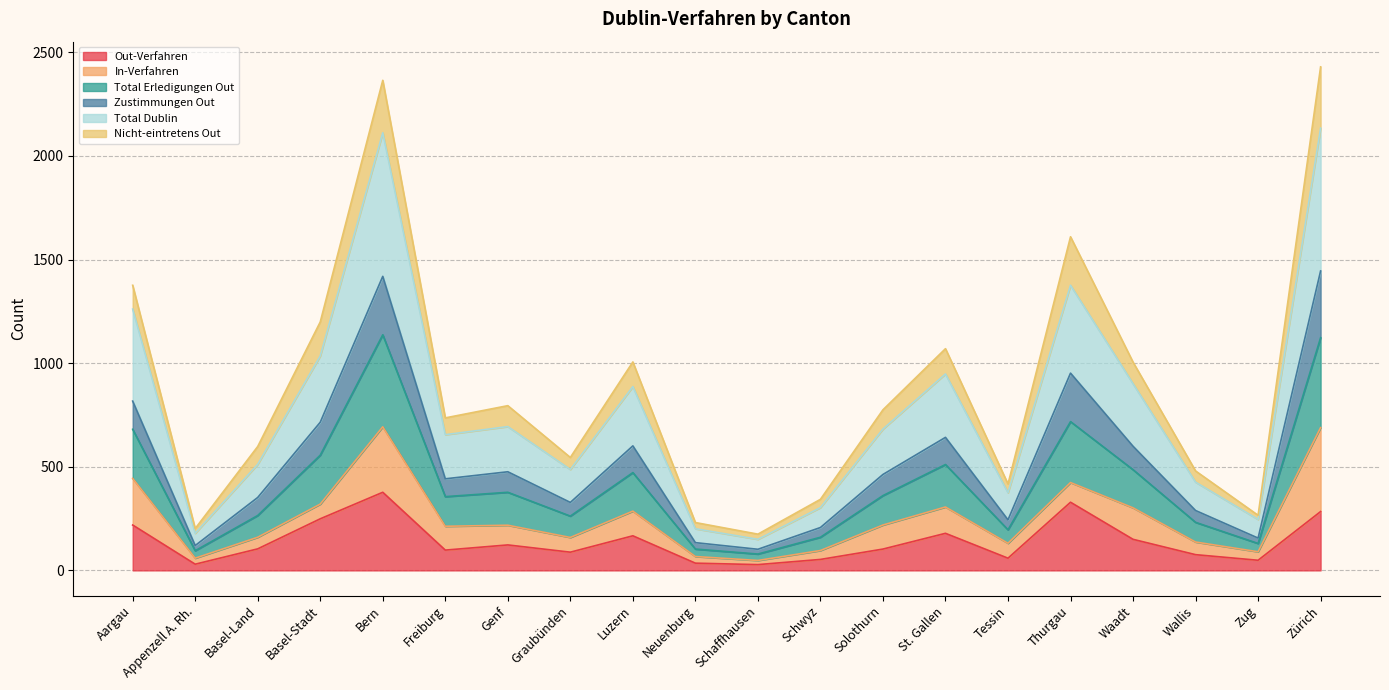

How many lines are shown in the chart?

6